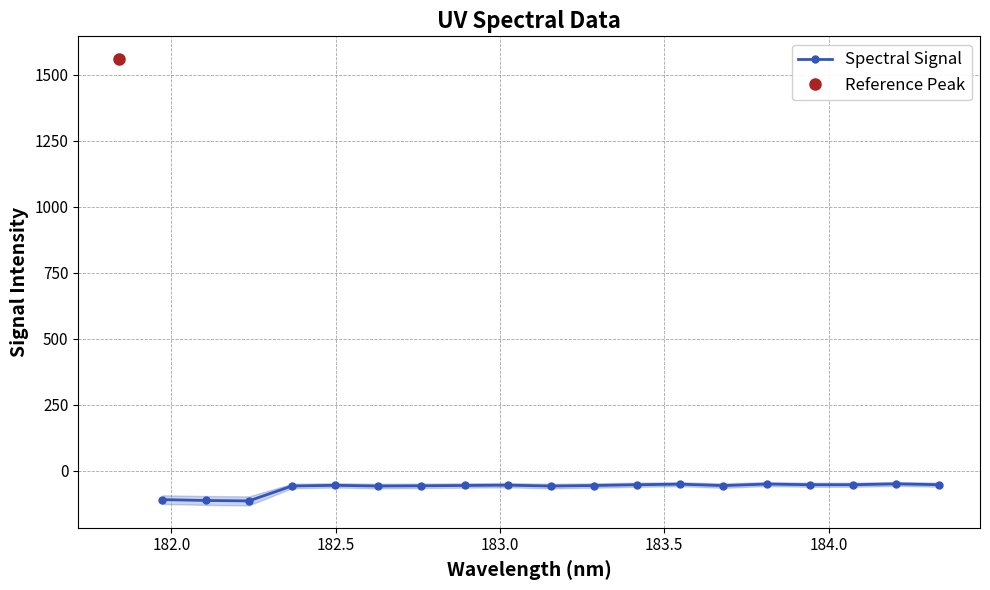

True or false: Spectral Signal has more than 1 points higher than both neighbors.

True